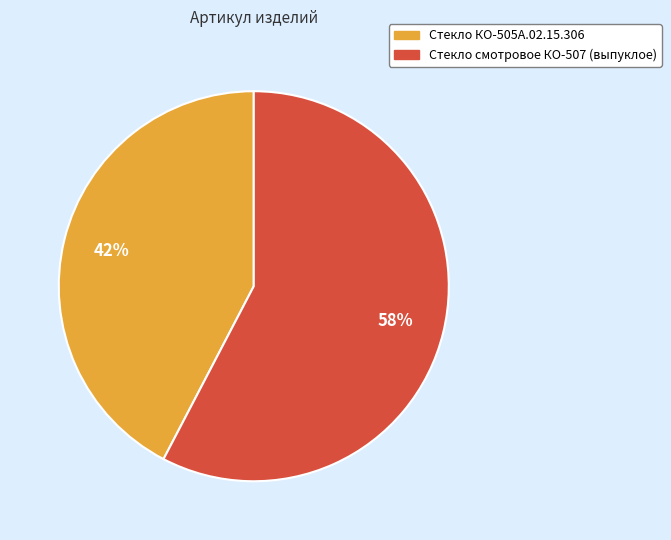

Is it true that Стекло КО-505А.02.15.306 is 49% of the pie?

False